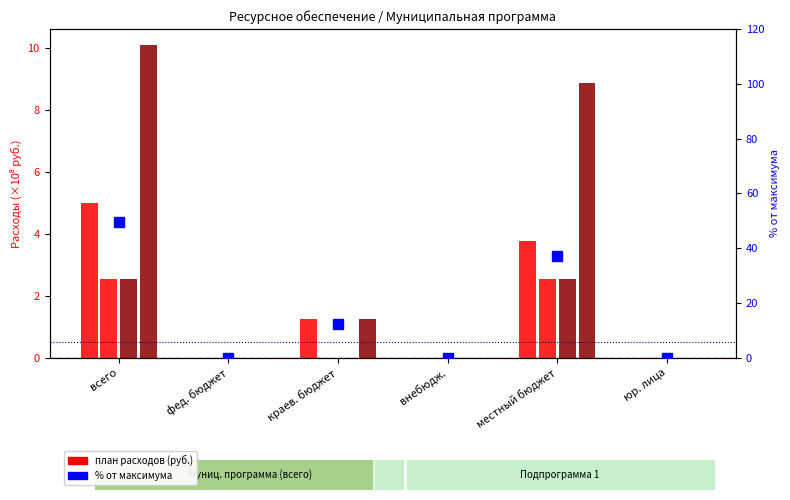

How many groups of bars are there?

6